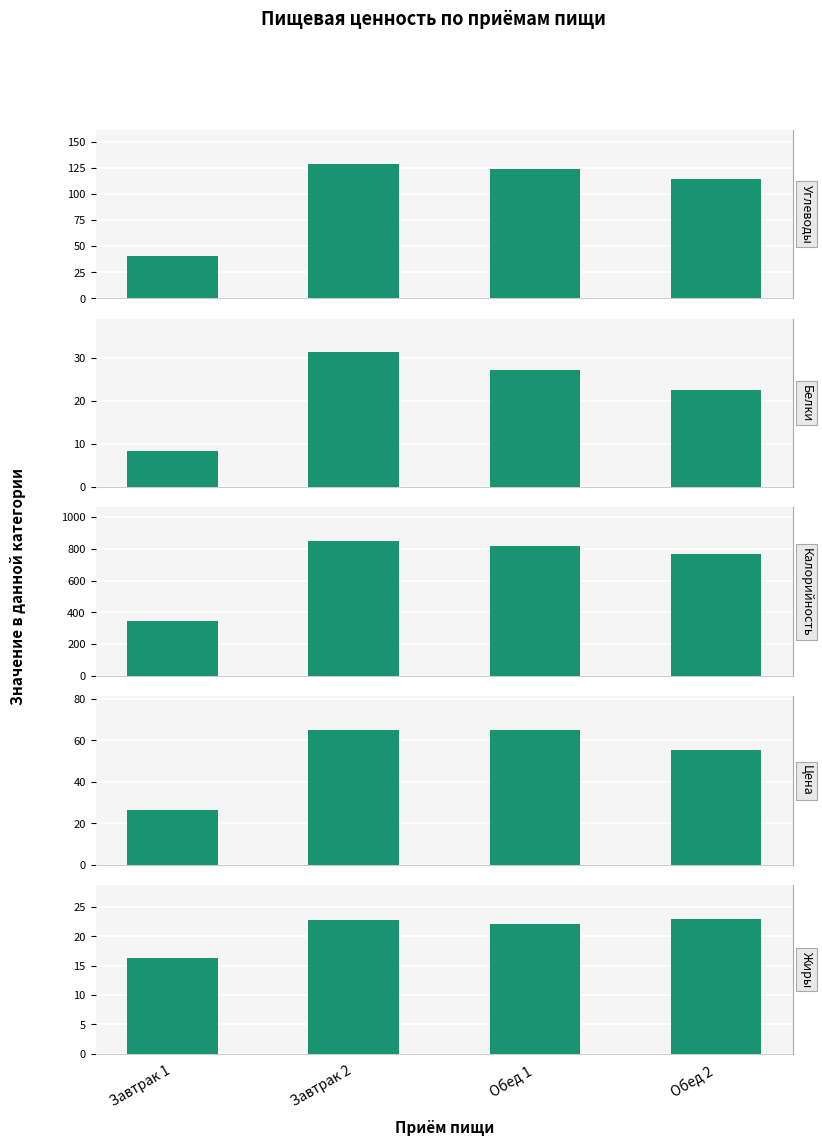

Read the Цена value at Завтрак 2.

65.0